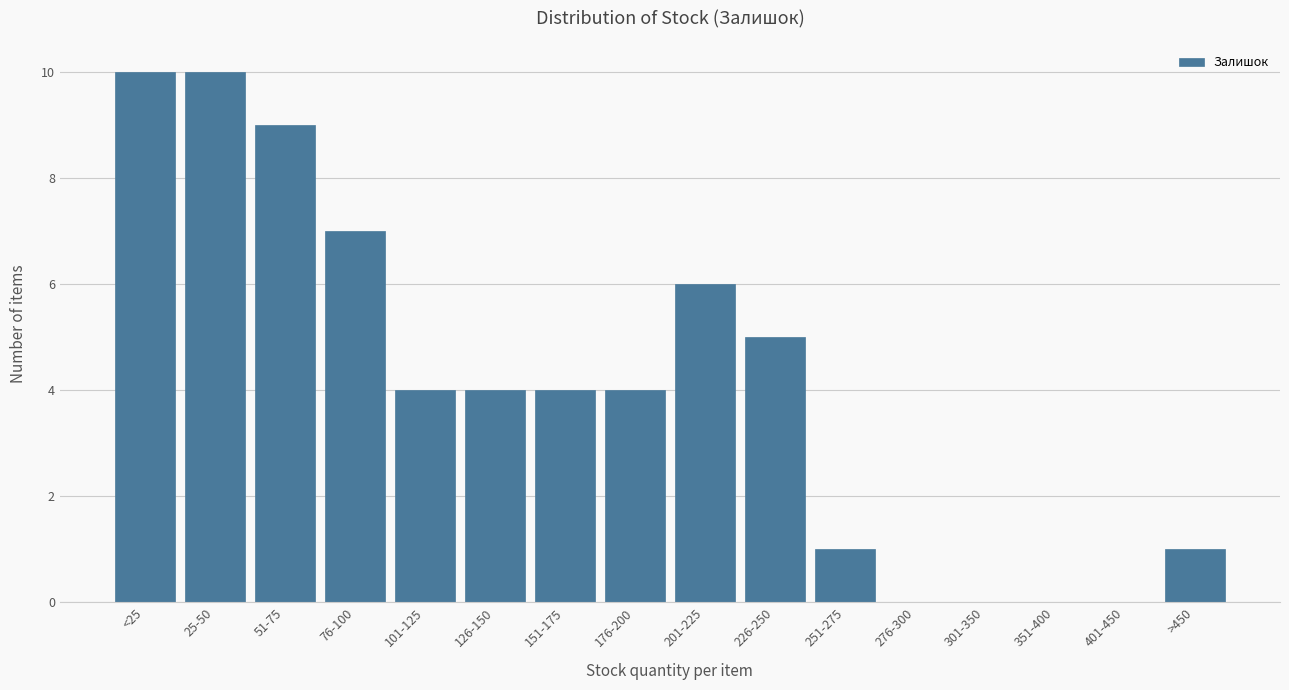

Reading right to left, extract all data points from this chart.

>450=1	401-450=0	351-400=0	301-350=0	276-300=0	251-275=1	226-250=5	201-225=6	176-200=4	151-175=4	126-150=4	101-125=4	76-100=7	51-75=9	25-50=10	<25=10